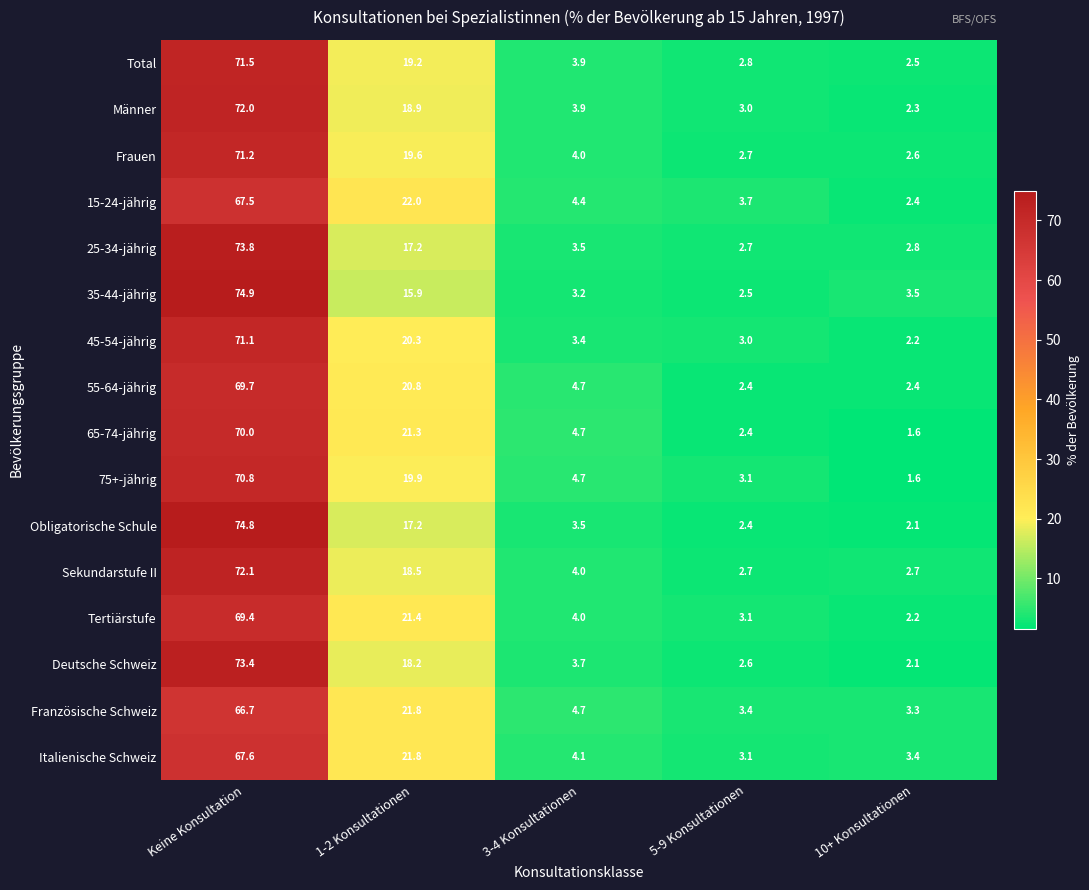

How many series are shown in this chart?

16